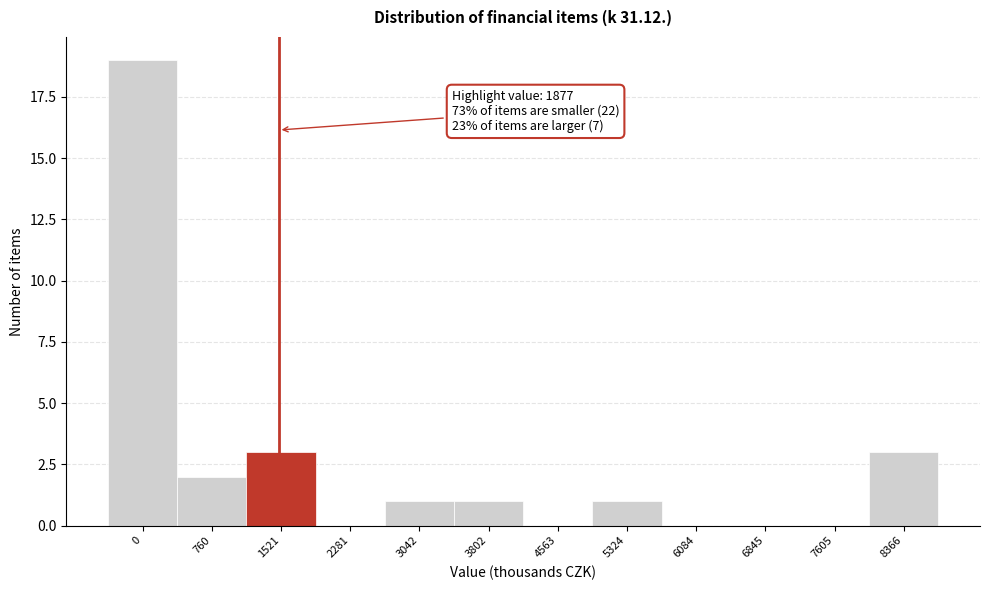

Reading left to right, what are all the values shown in this chart?

0=19	760=2	1521=3	2281=0	3042=1	3802=1	4563=0	5324=1	6084=0	6845=0	7605=0	8366=3